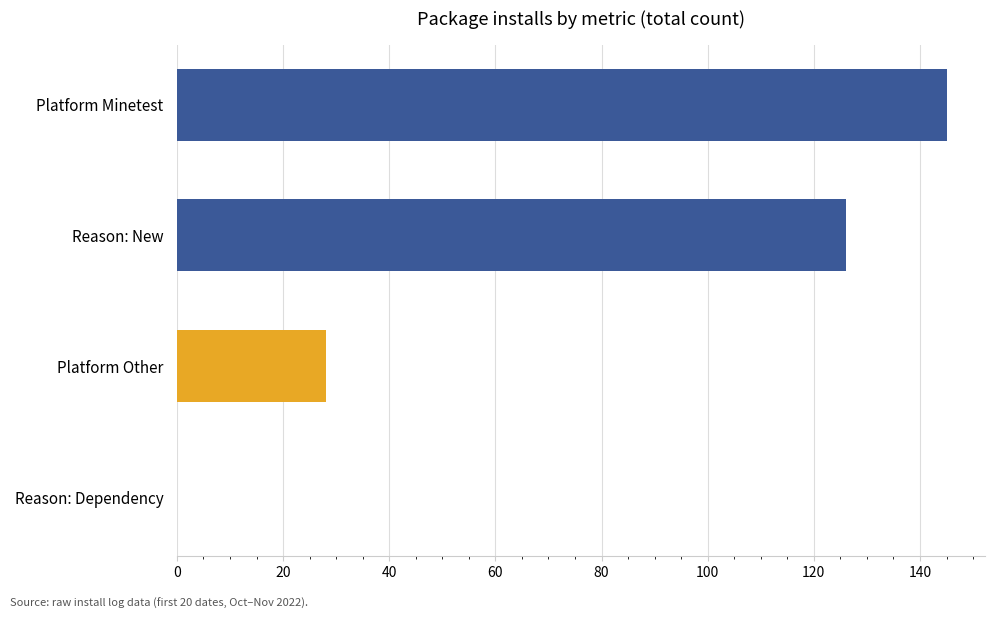

What is the difference between the maximum and minimum values?

145